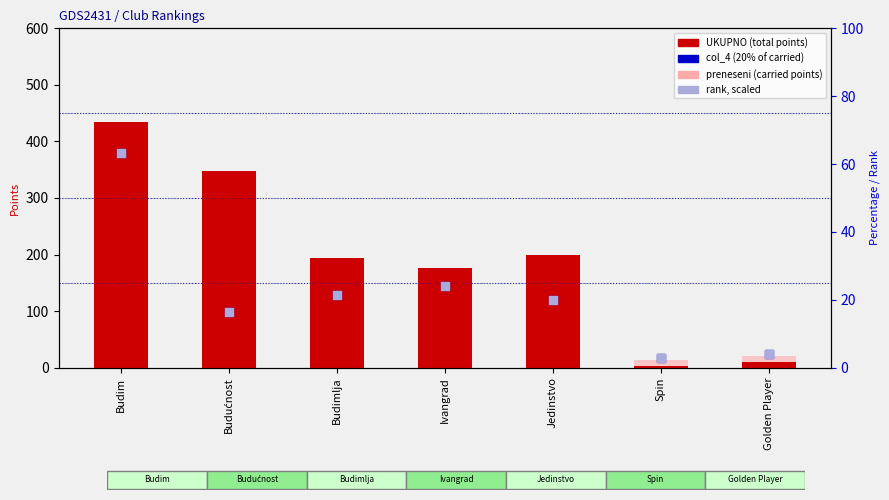

Is the value of rank, Detection Call = ABSENT at Jedinstvo greater than the value of preneseni (carried points) at Budim?

No